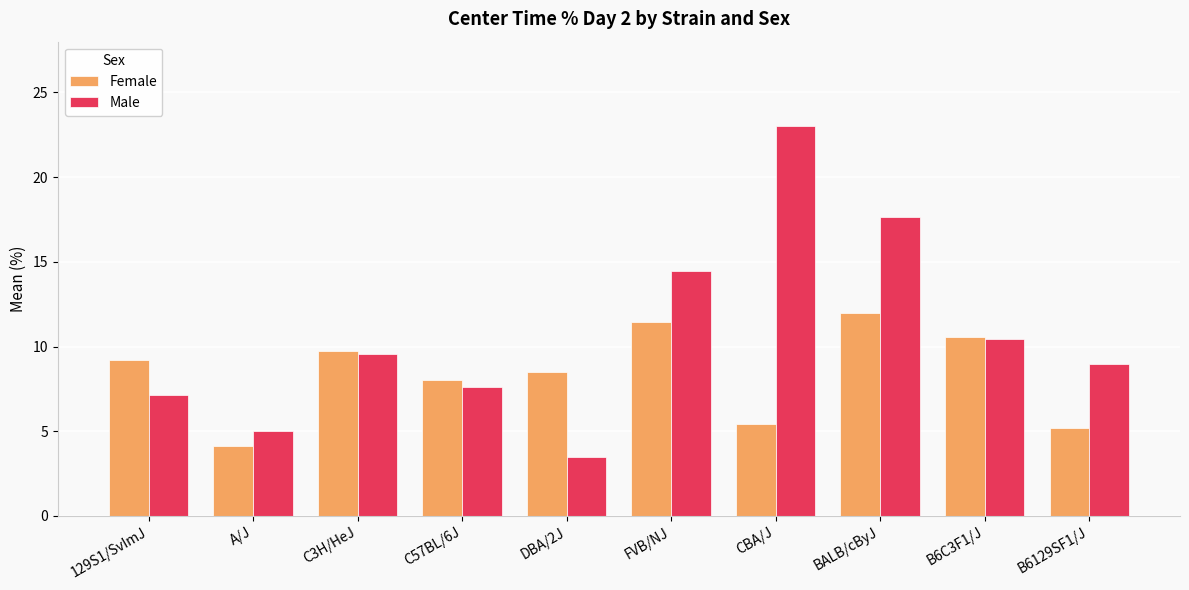

What is the lowest value of the Male series?

3.5